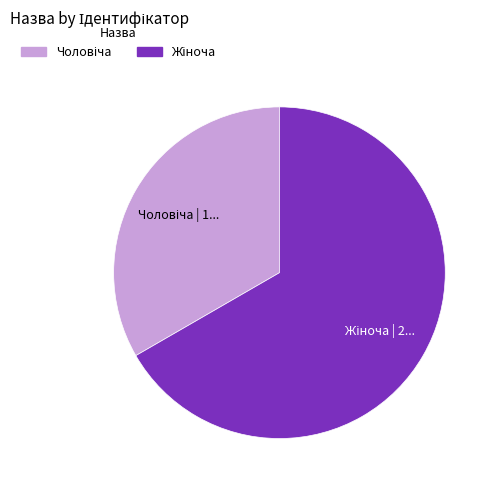

Is there a majority slice in this chart?

Yes